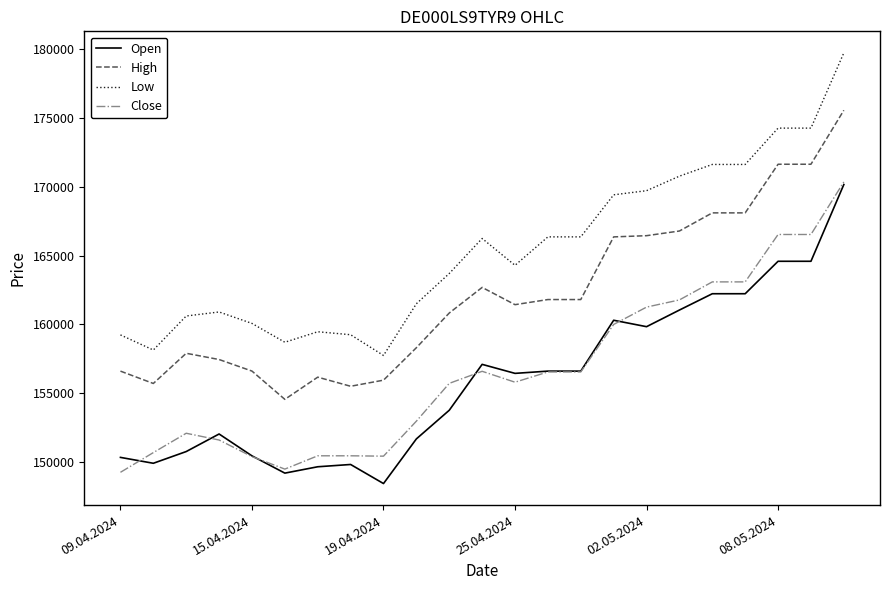

What is the minimum value shown in the chart?

148409